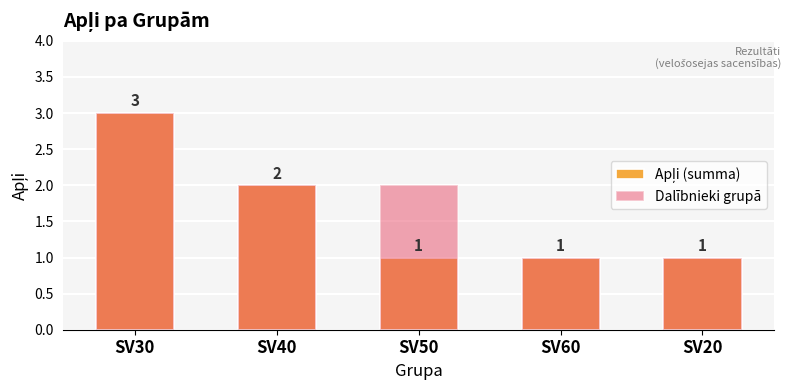

Reading left to right, extract all data points from this chart.

Apļi (summa): SV30=3	SV40=2	SV50=1	SV60=1	SV20=1
Dalībnieki grupā: SV30=3	SV40=2	SV50=2	SV60=1	SV20=1